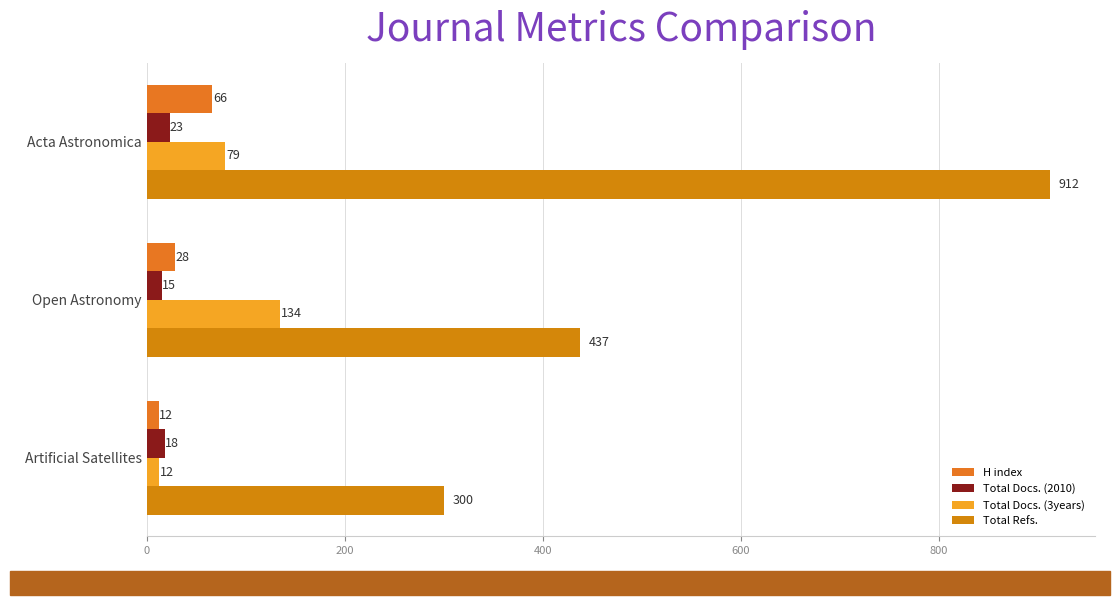

How many values in the Total Refs. series are below 437?

1